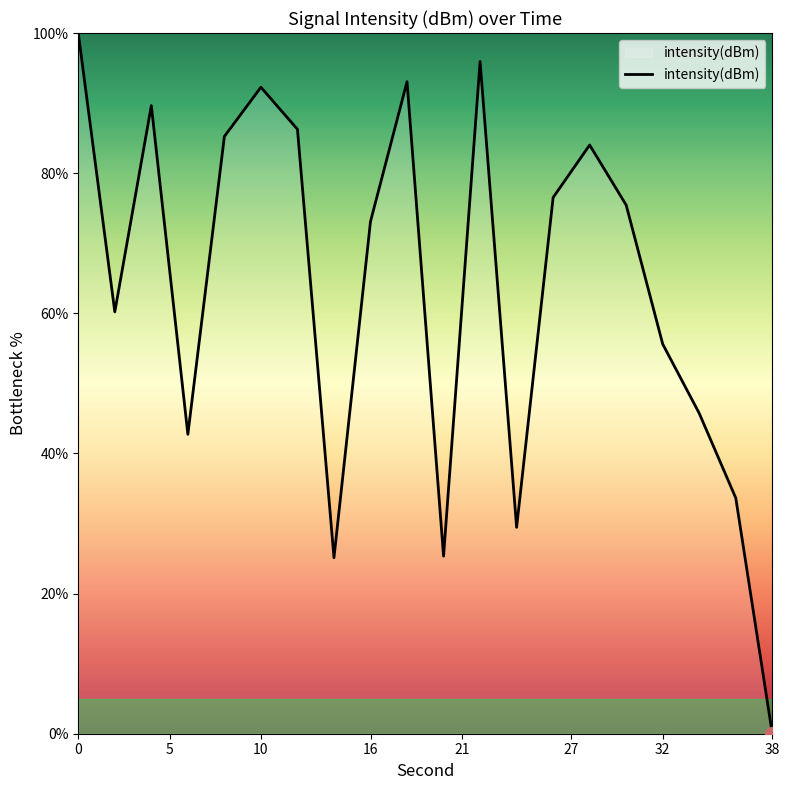

What is the difference between the maximum and minimum values?

100.0